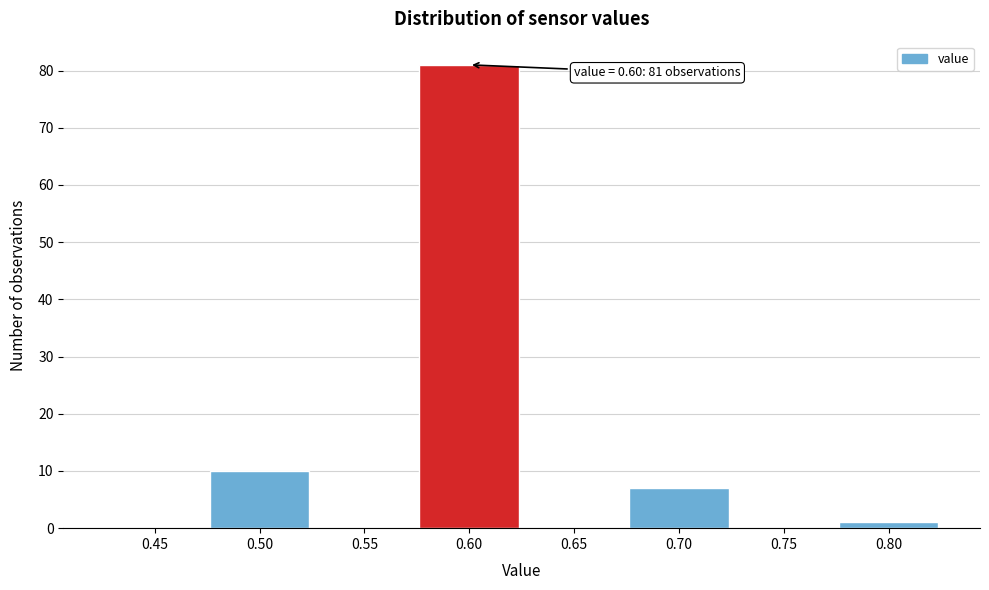

Which range on the x-axis has the tallest bar?

0.575 to 0.625